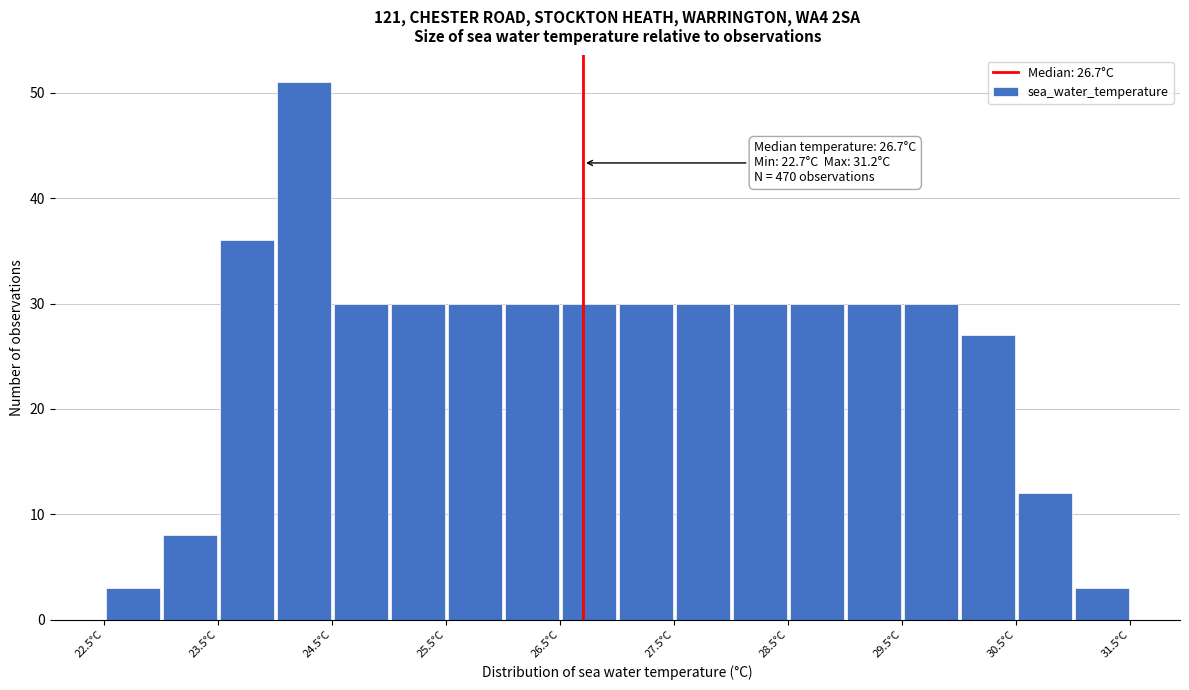

Which range on the x-axis has the tallest bar?

24.0 to 24.5